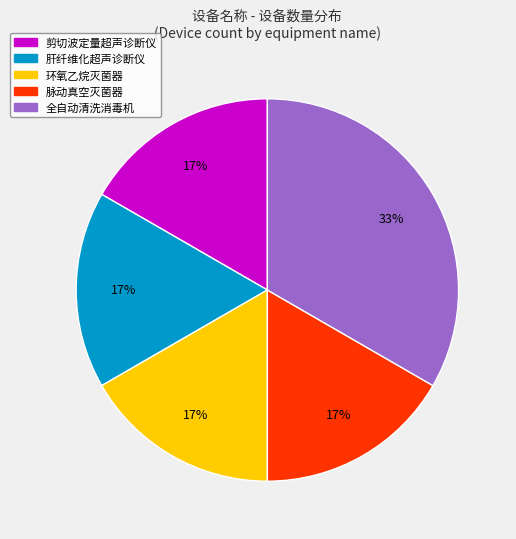

The 全自动清洗消毒机 slice represents 33% of the pie. True or false?

True